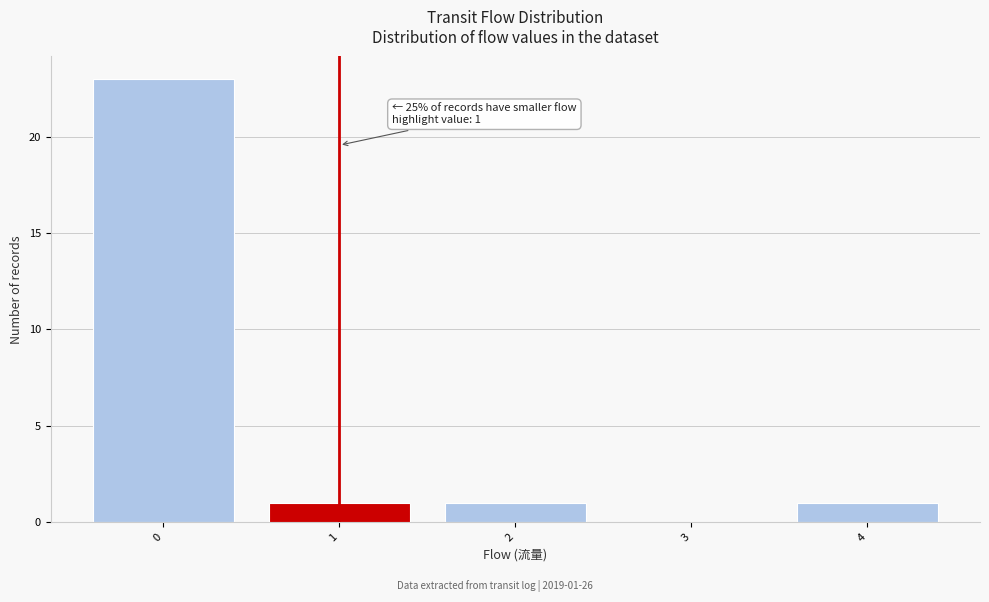

Over which range of the x-axis is the bar tallest?

-0.5 to 0.5